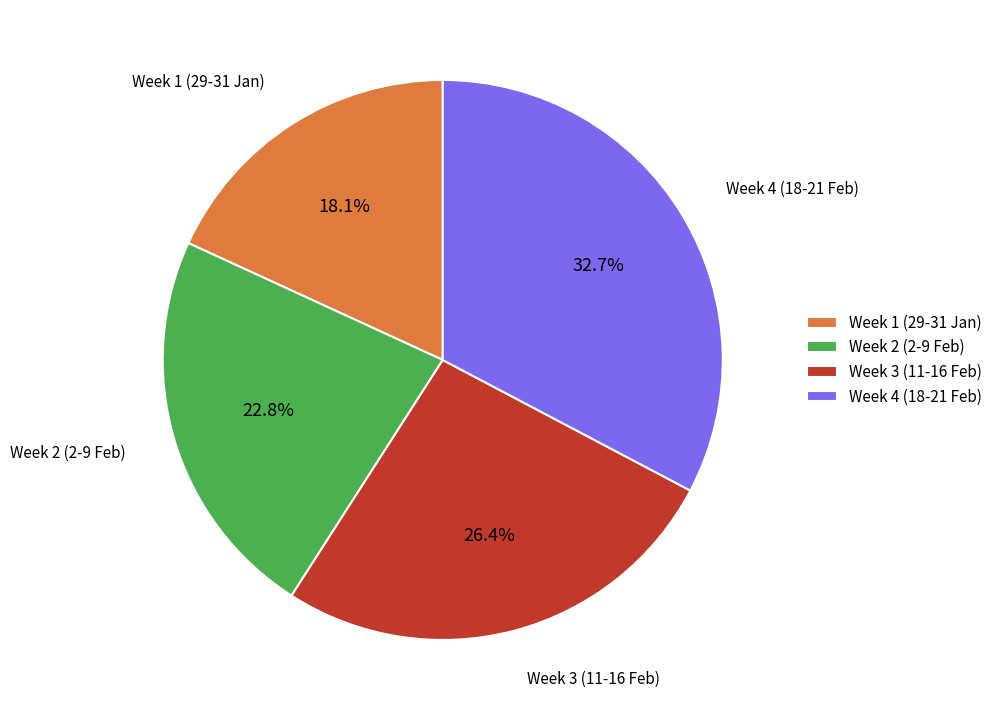

Rank the categories by value from lowest to highest.

Week 1 (29-31 Jan), Week 2 (2-9 Feb), Week 3 (11-16 Feb), Week 4 (18-21 Feb)